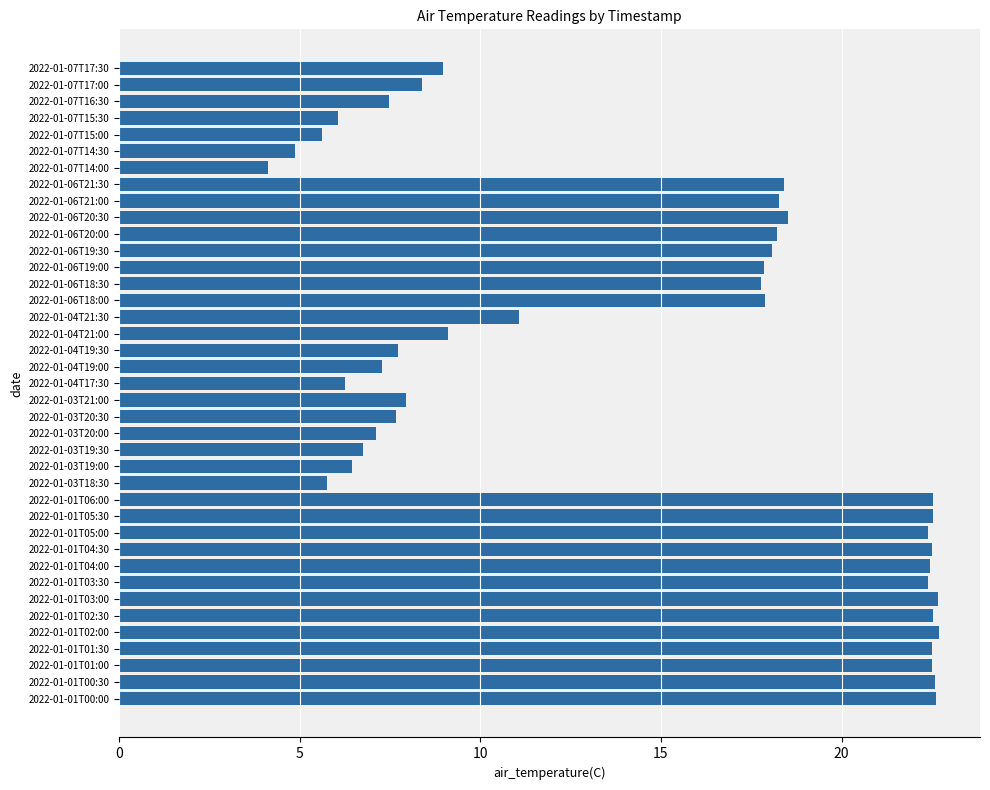

What is the greatest value displayed?

22.7